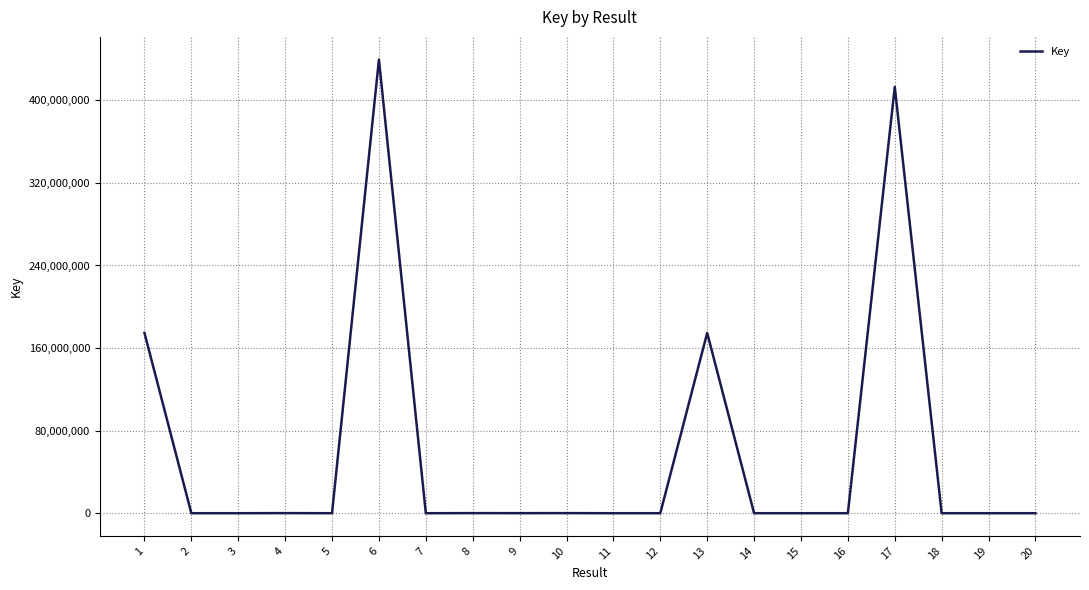

What is the maximum value shown in the chart?

439503016